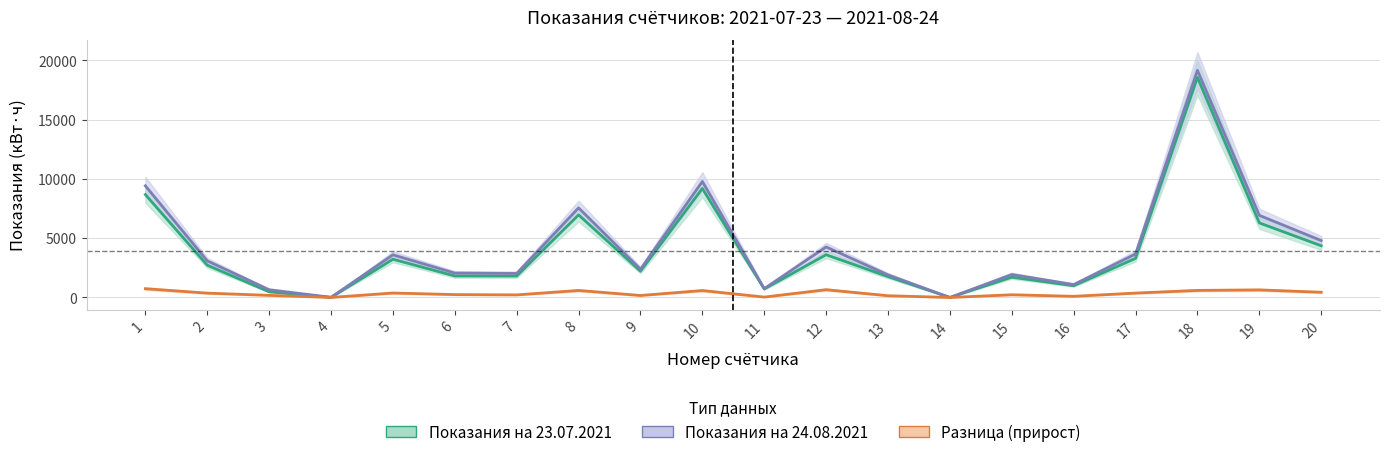

Which series has the largest total across all categories?

Показания на 24.08.2021